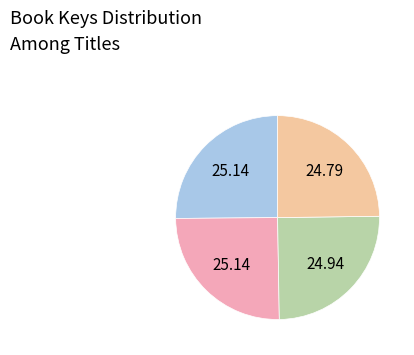

Is there a majority slice in this chart?

No